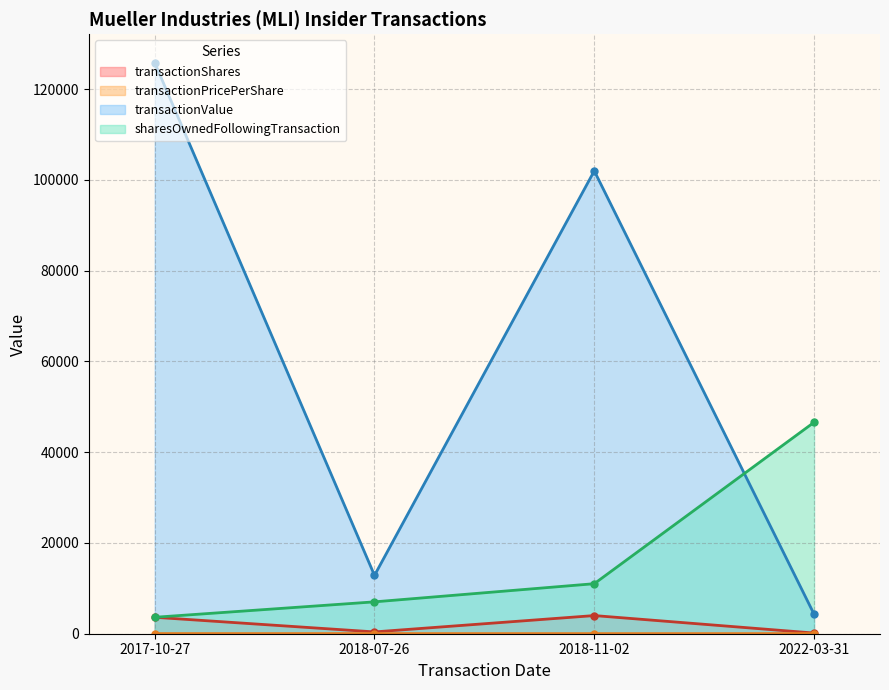

True or false: transactionShares and transactionValue intersect in this chart.

False